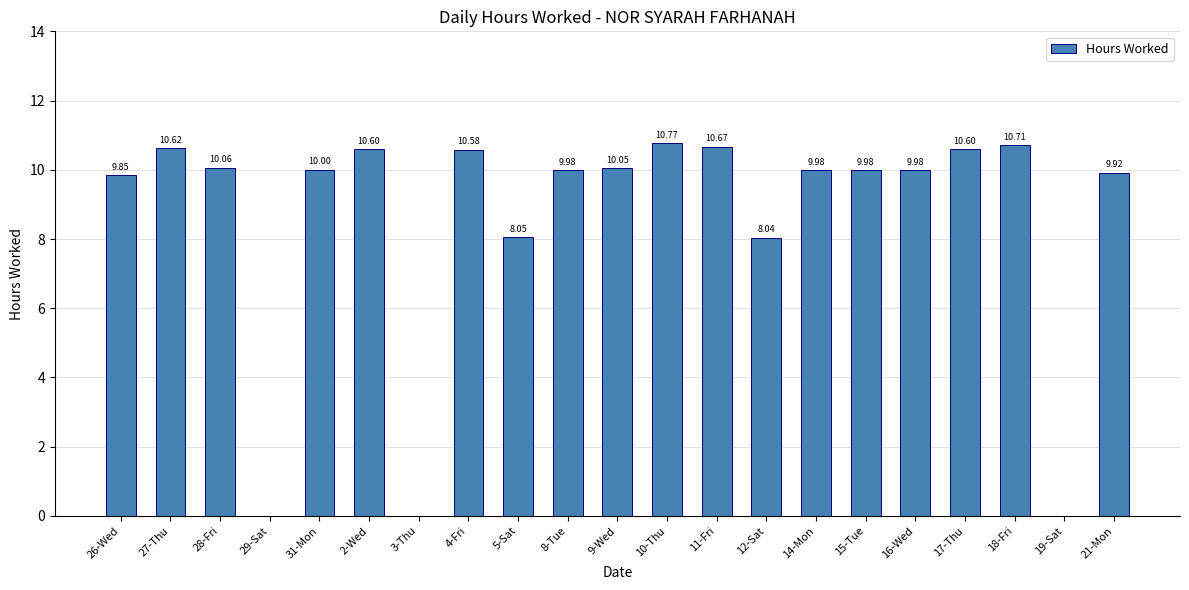

Which has a higher value, 5-Sat or 31-Mon?

31-Mon